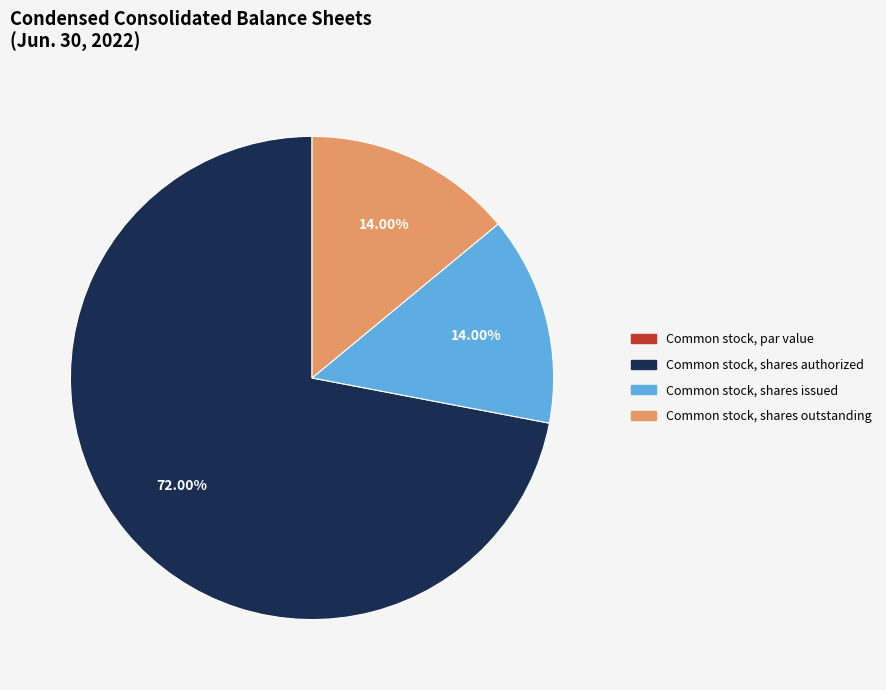

Do Common stock, shares authorized and Common stock, shares outstanding together represent more than half of the pie?

Yes